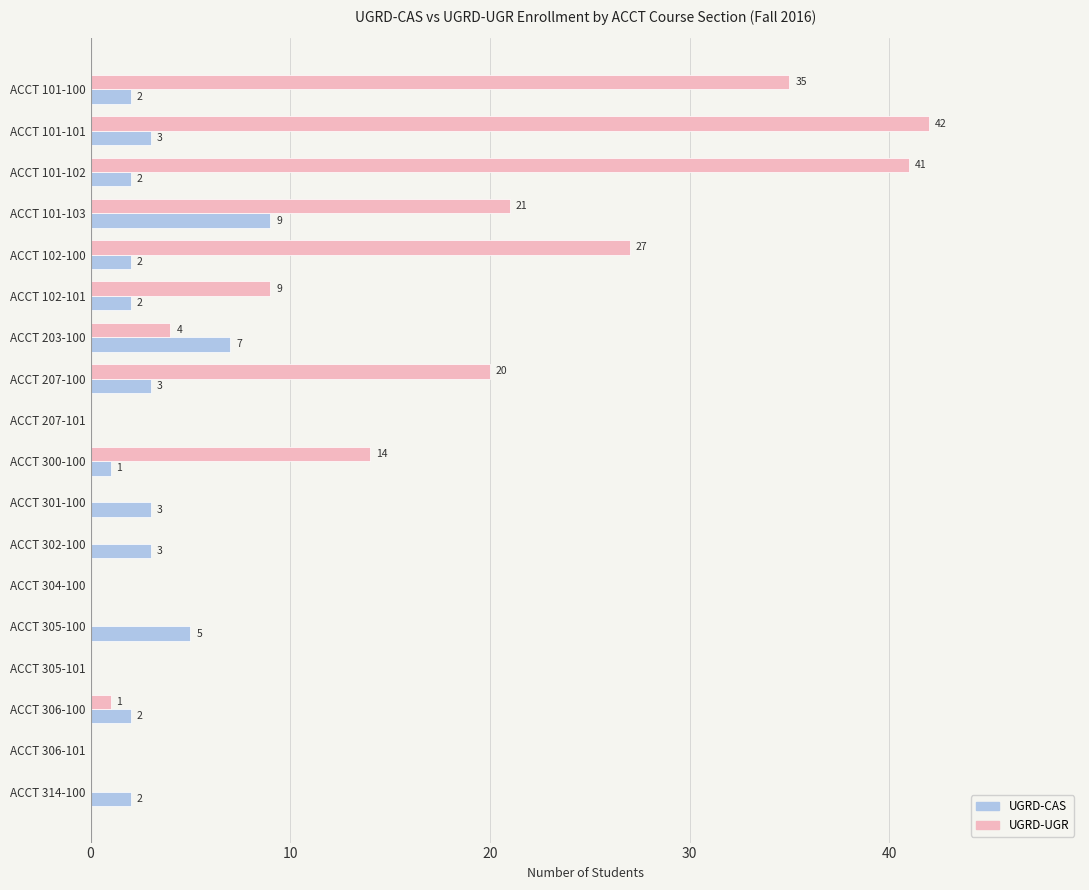

Which series has the largest total across all categories?

UGRD-UGR